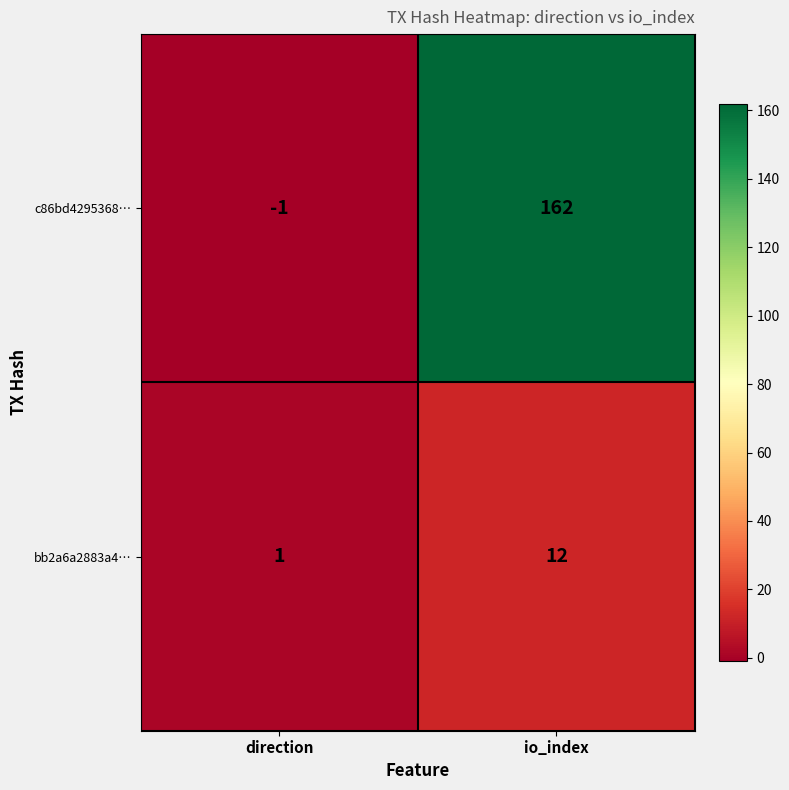

List the series in order of their peak value, lowest first.

bb2a6a2883a4…, c86bd4295368…